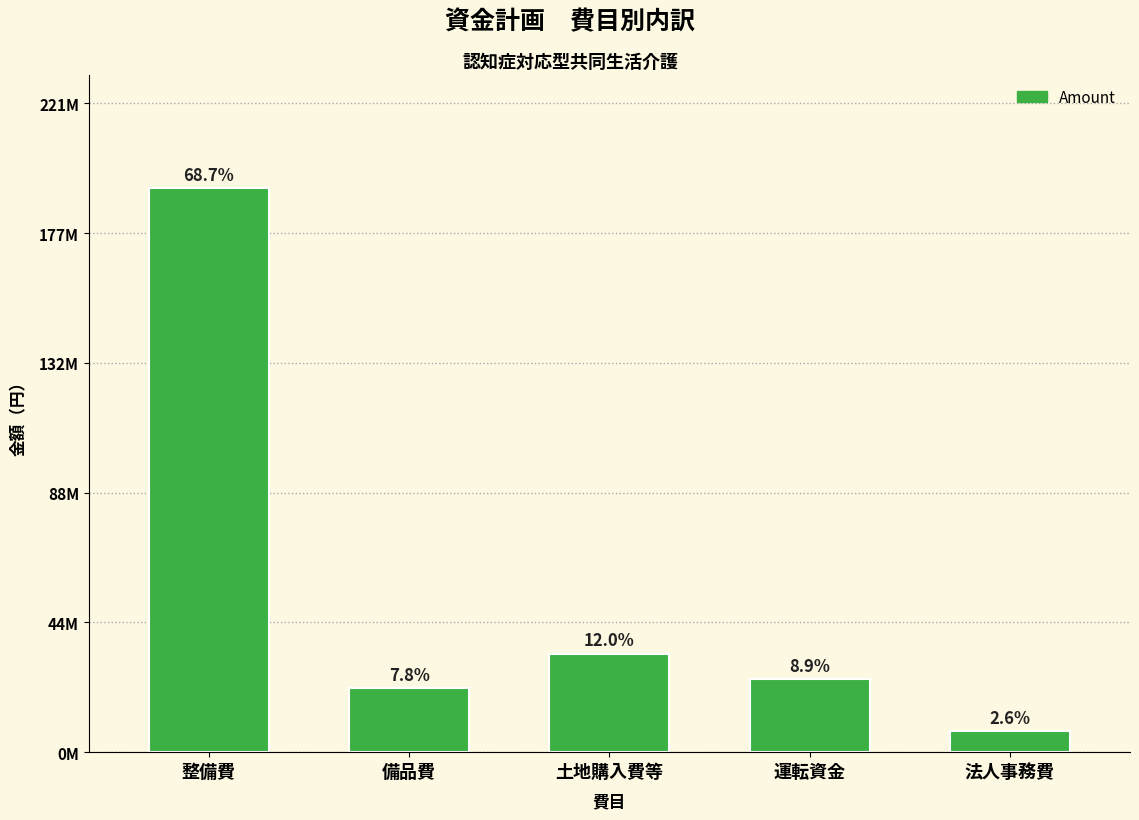

Does the chart contain any negative values?

No